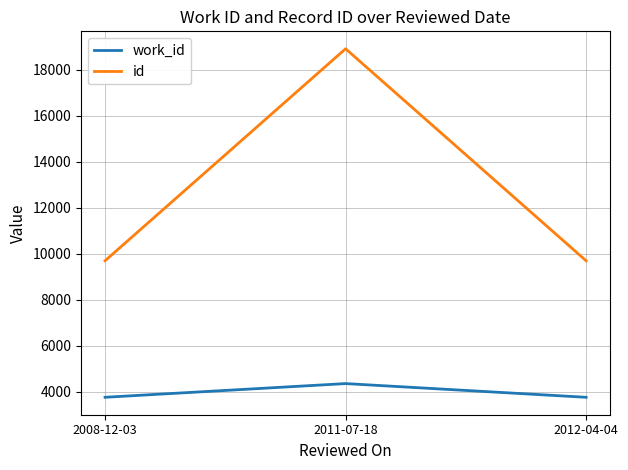

At which label is id closest to 14300?

2008-12-03